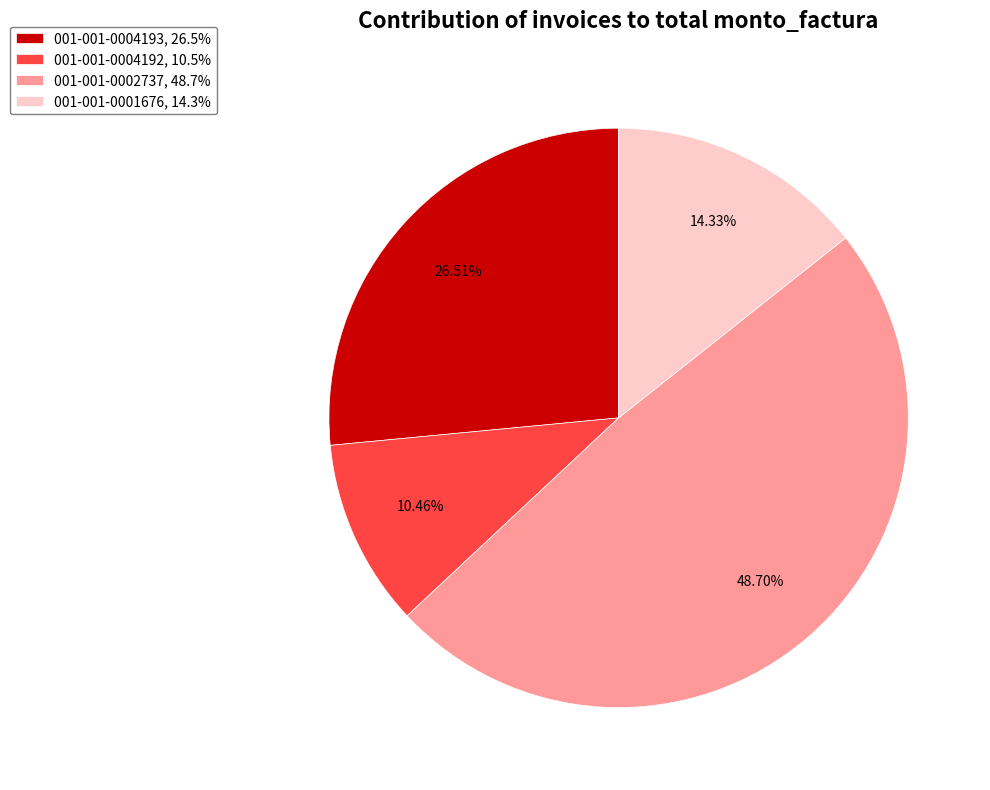

Which has a higher value, 001-001-0004192 or 001-001-0002737?

001-001-0002737